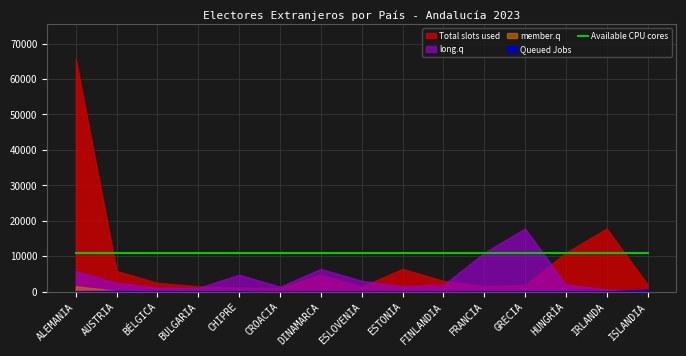

How many times do member.q and long.q cross each other?

1